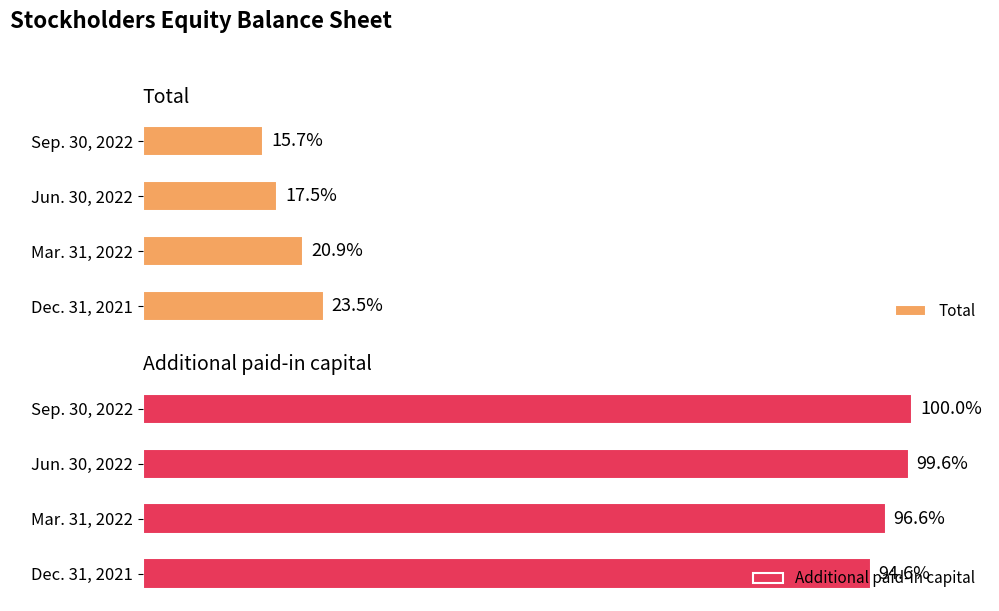

Which series has the widest spread of values?

Total